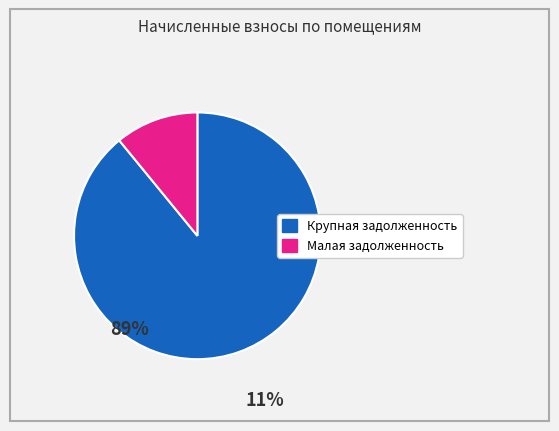

Is there any slice that represents more than half of the pie?

Yes